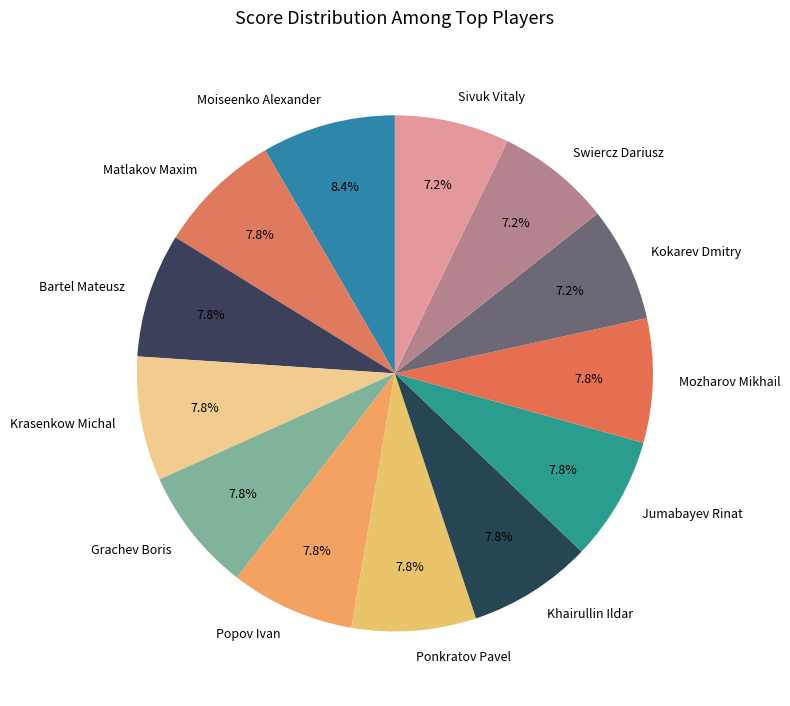

Which slice is the largest?

Moiseenko Alexander